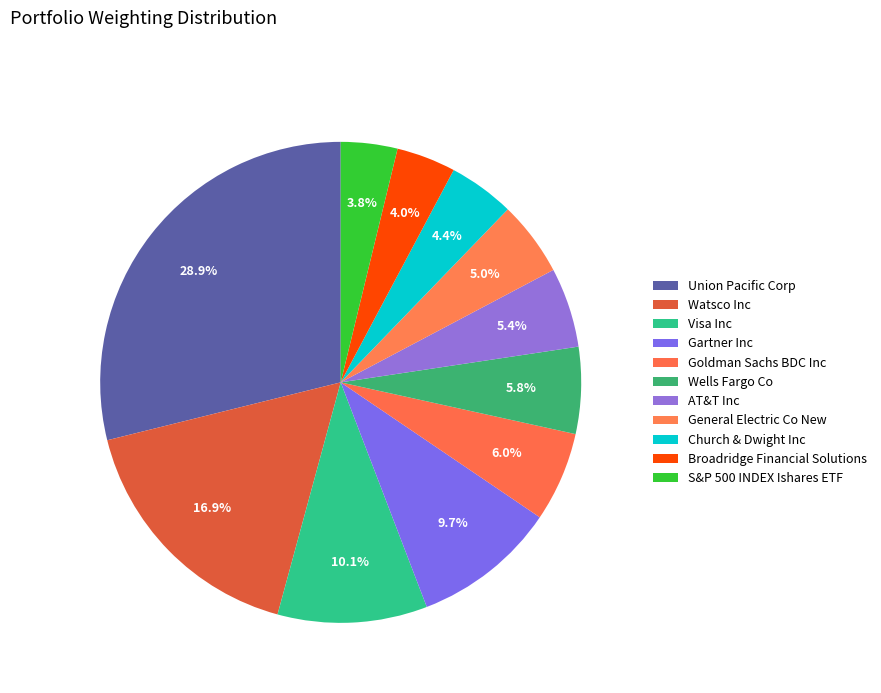

How many slices are in this pie chart?

11